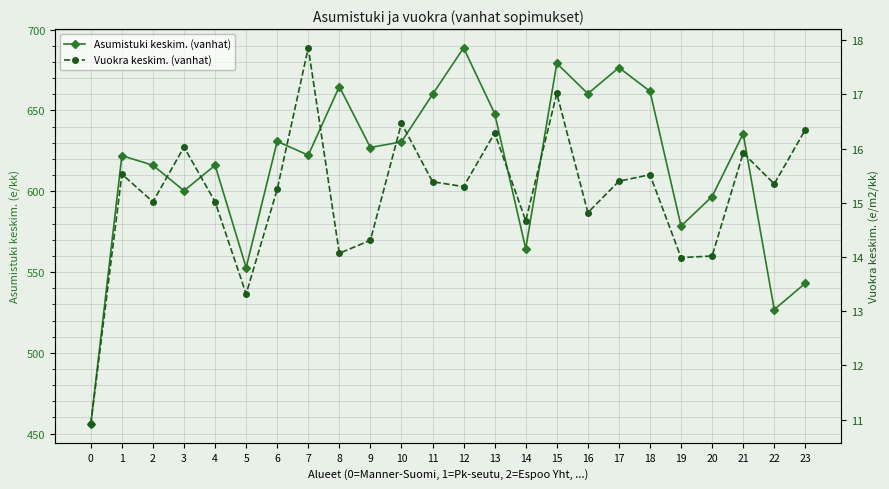

Rank the series at 2 from highest to lowest value.

Asumistuki keskim. (vanhat), Vuokra keskim. (vanhat)